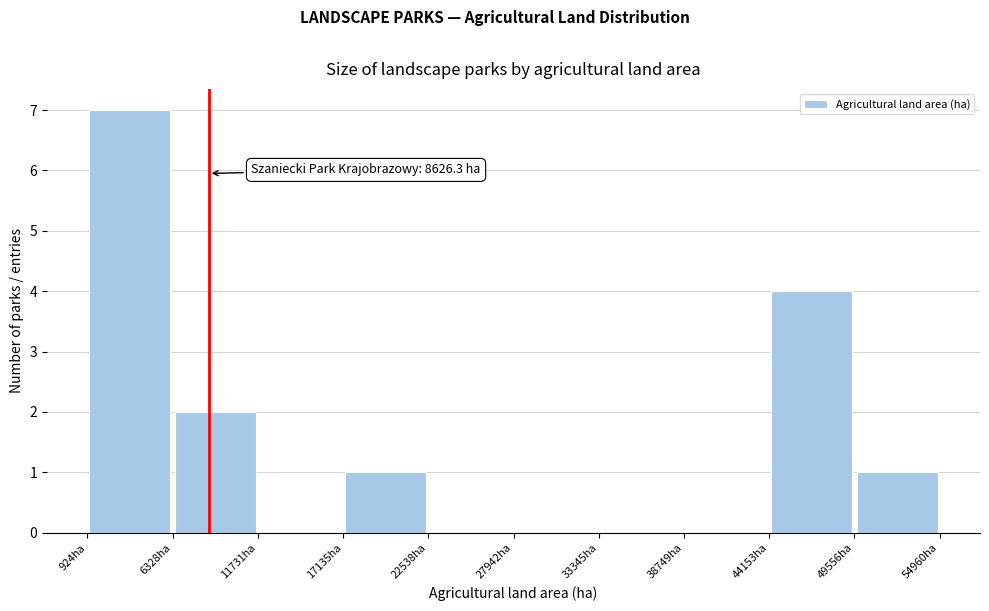

Over which range of the x-axis is the bar tallest?

1000 to 6000